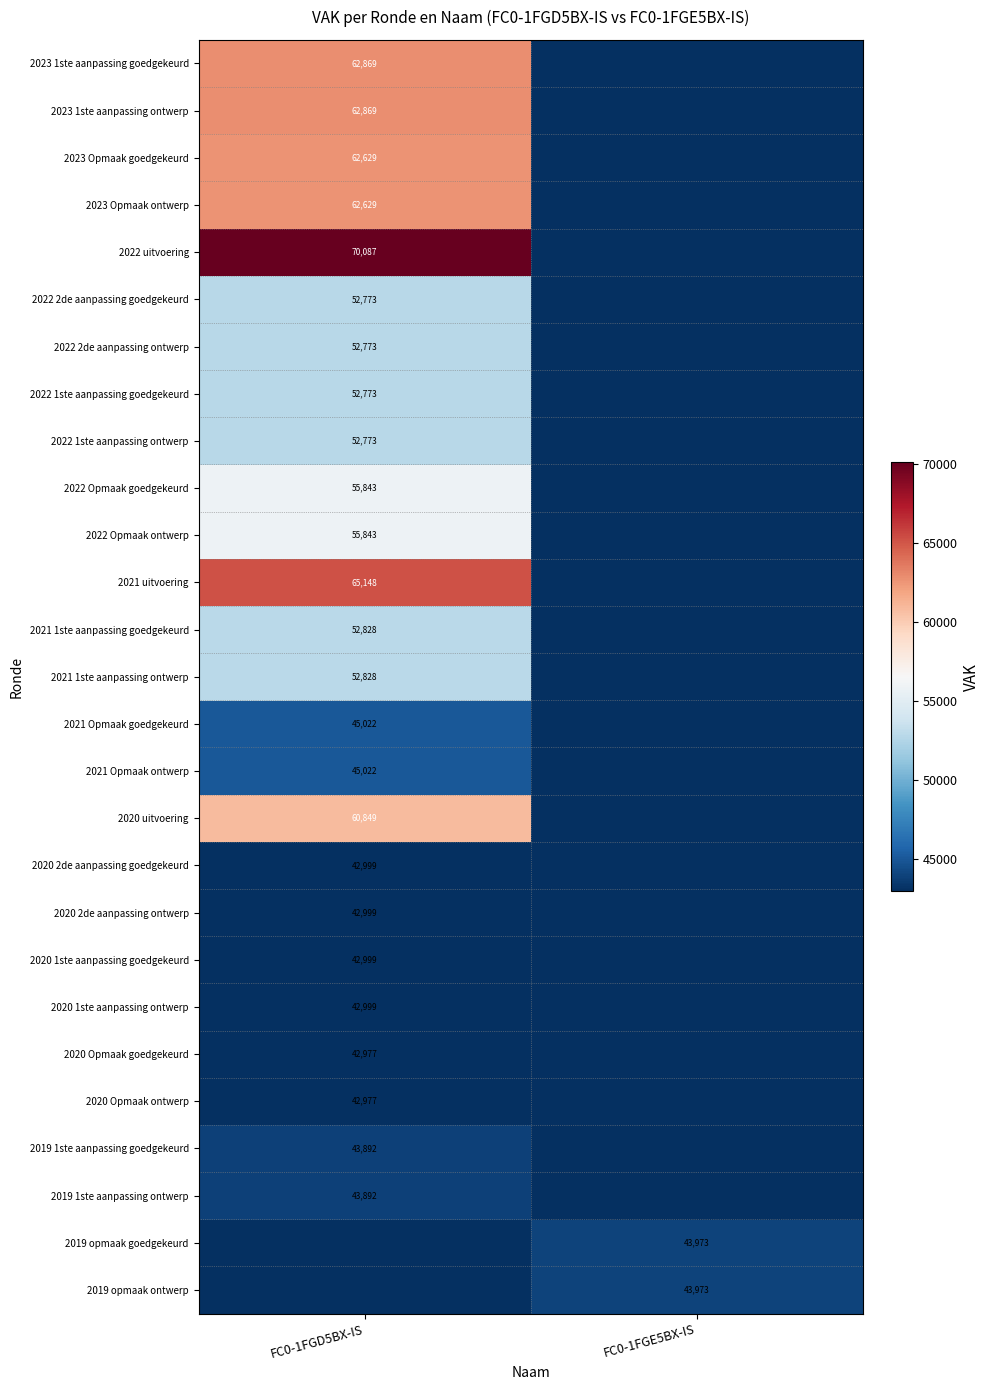

The 2022 1ste aanpassing ontwerp series shows 52773 at FC0-1FGD5BX-IS. True or false?

True